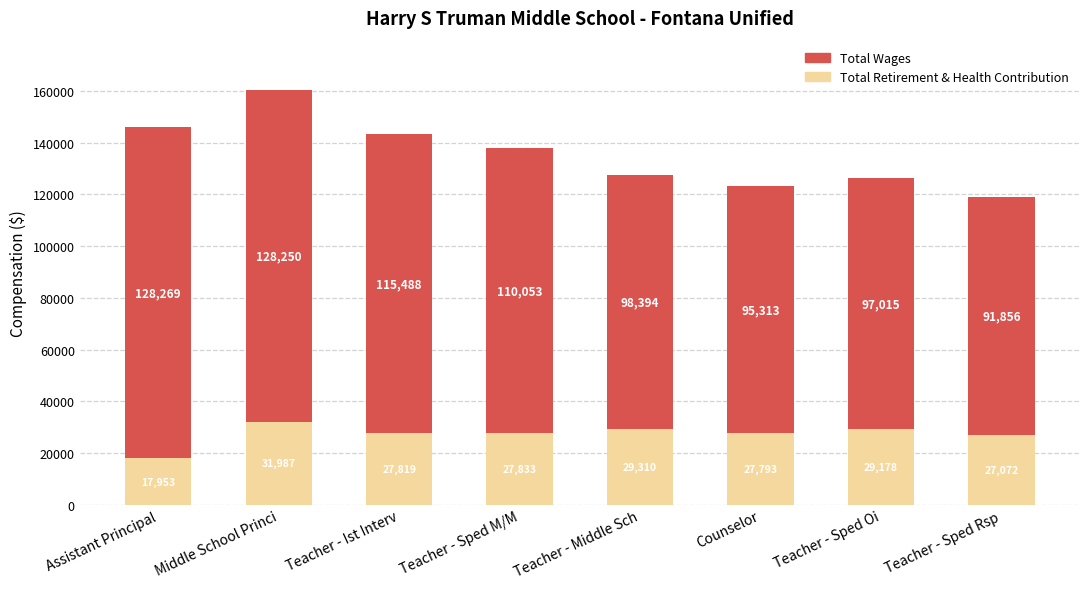

Does the chart contain any negative values?

No